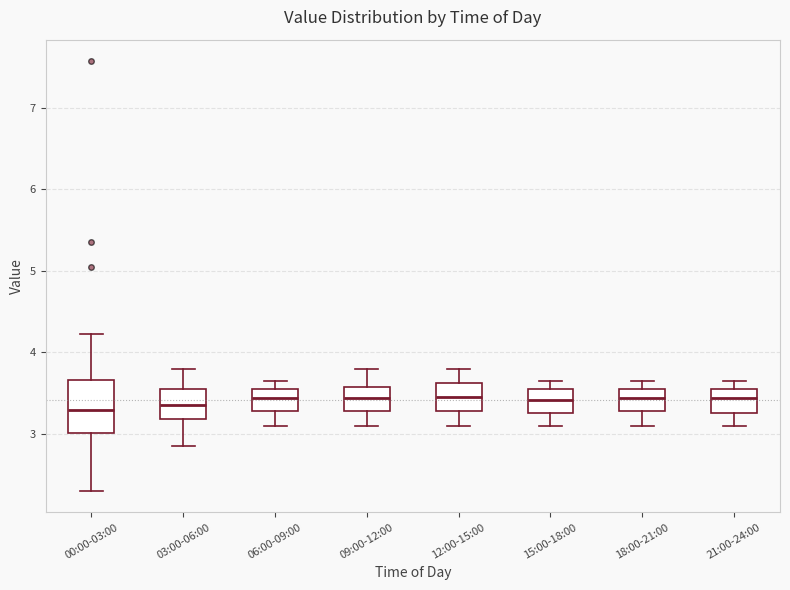

Where is the lower edge of the box for 06:00-09:00 on the y-axis? The values are not printed on the chart, so give them approximately, as read against the axis.

3.3